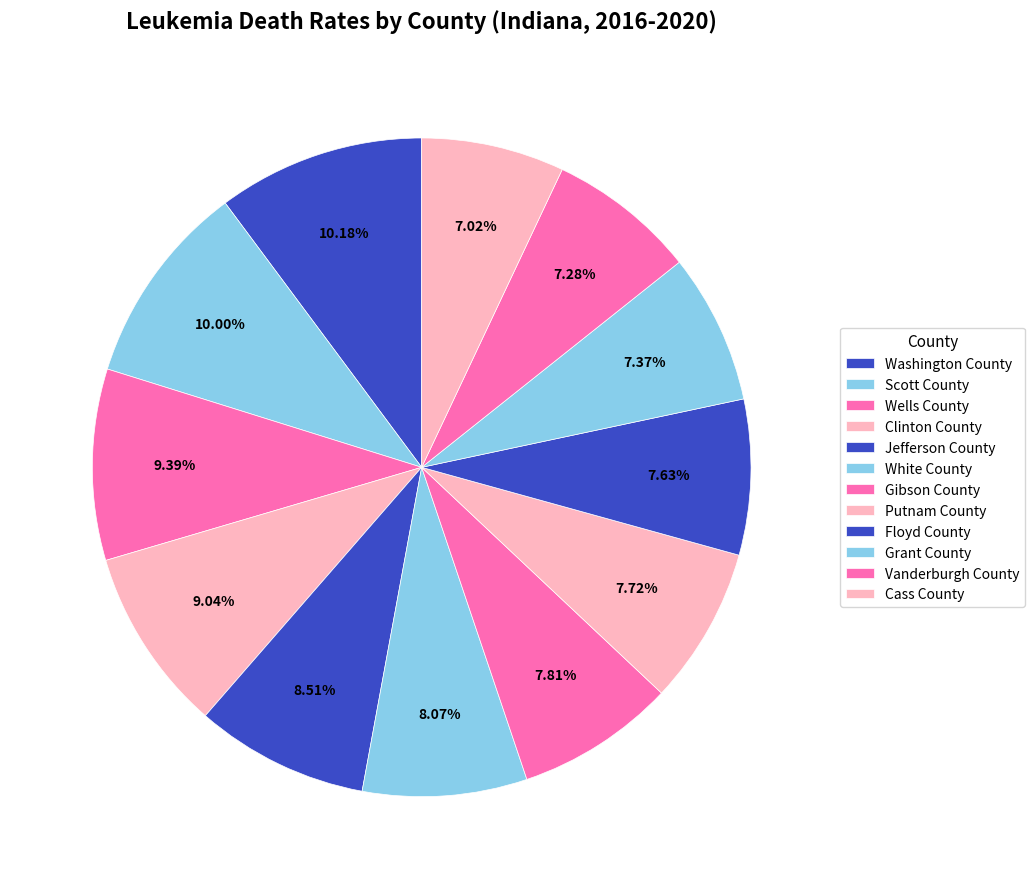

What is the smallest slice in the pie chart?

Cass County